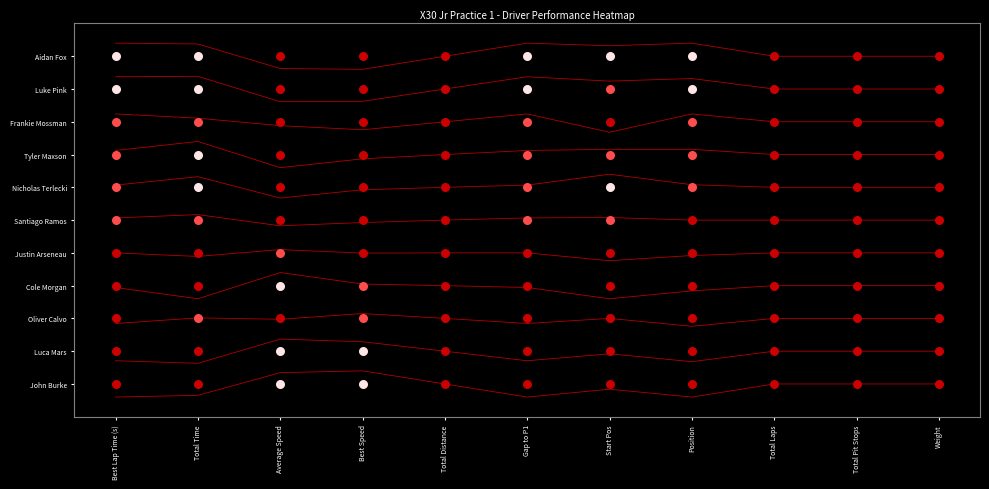

Rank the categories by value from lowest to highest.

Best Lap Time (s), Gap to P1, Position, Total Time, Start Pos, Total Distance, Total Laps, Total Pit Stops, Weight, Average Speed, Best Speed